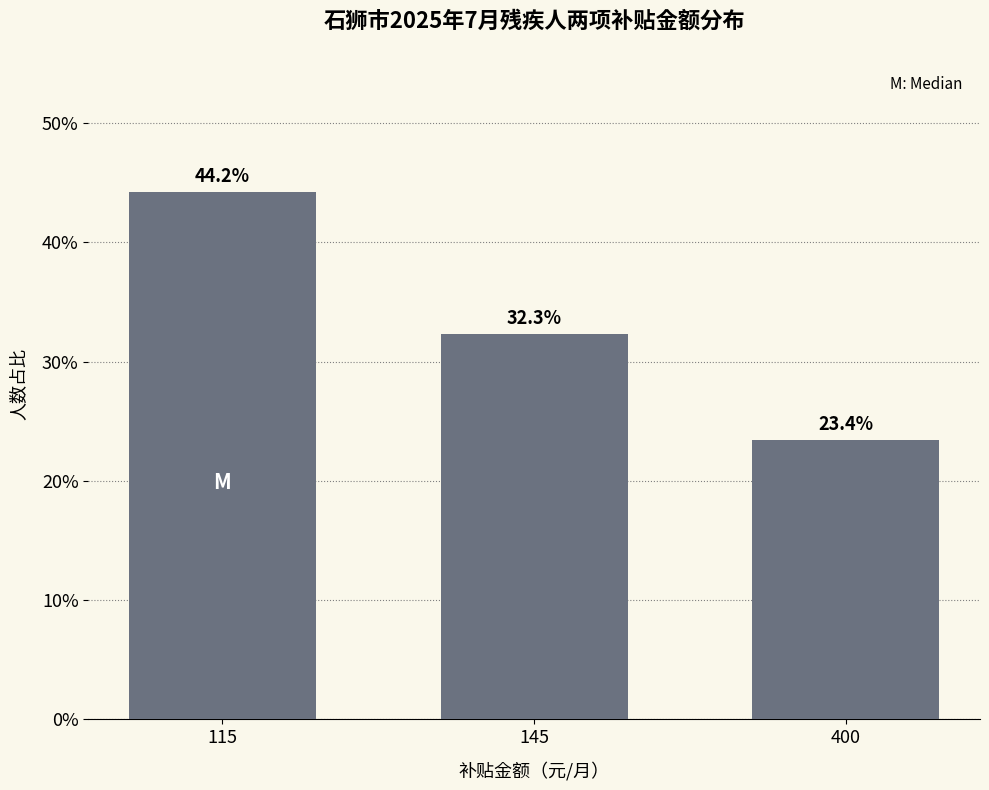

Reading left to right, list all the values displayed in this chart.

115=44.2	145=32.3	400=23.4